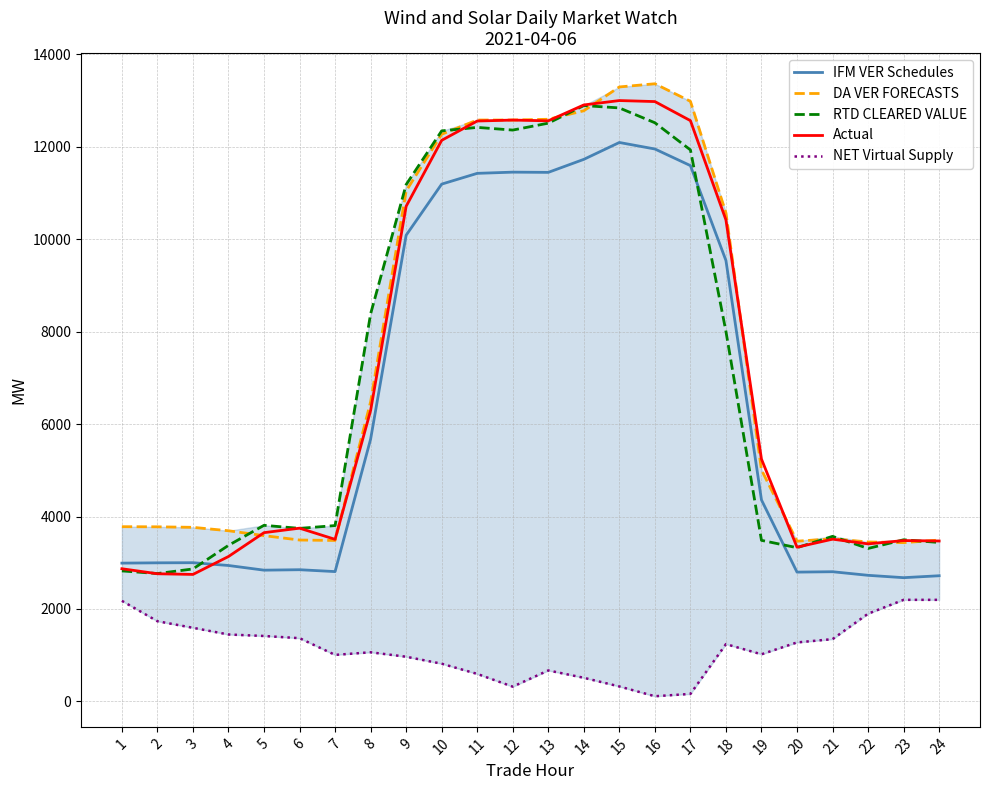

Which label corresponds to the largest value in the chart?

16